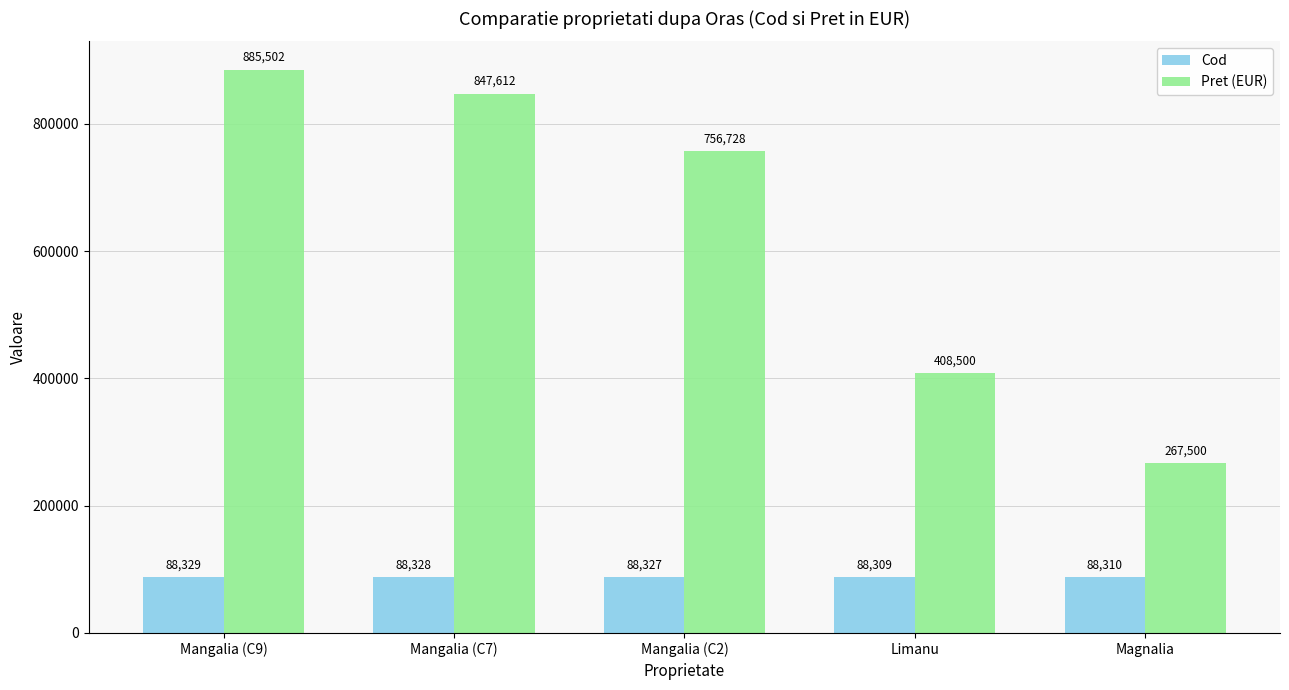

How many groups of bars are there?

5